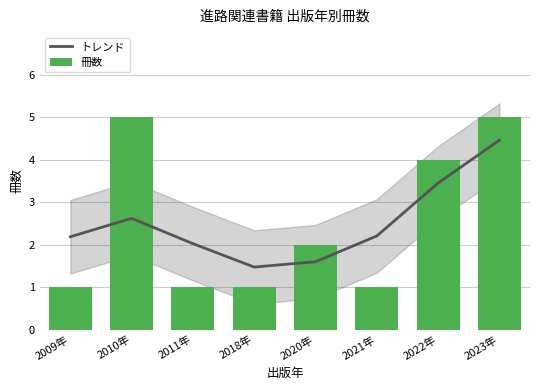

Which series has the largest total across all categories?

トレンド